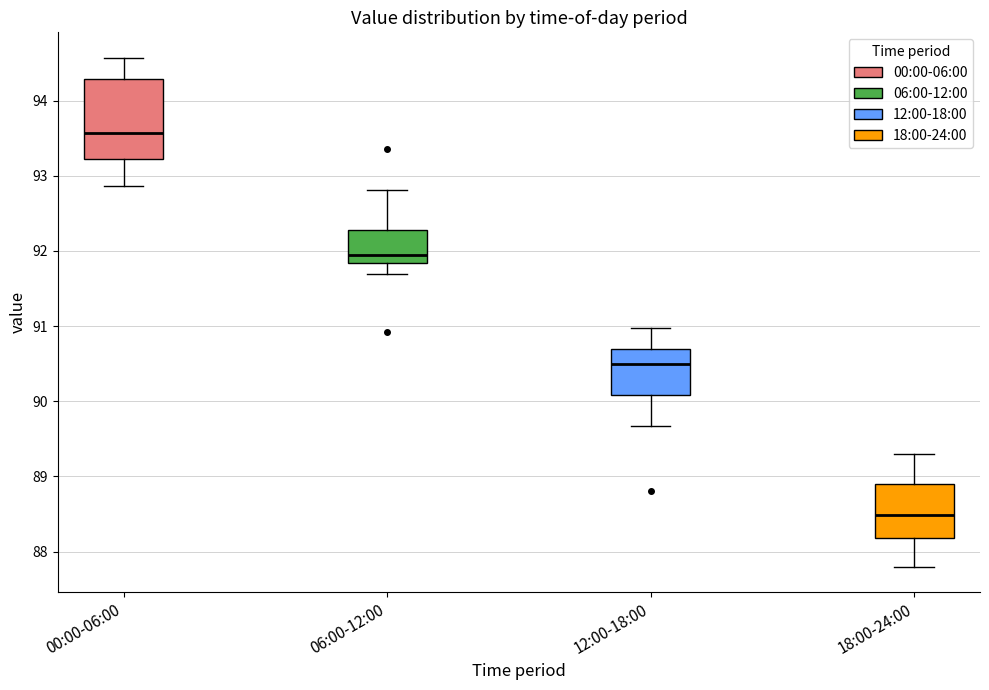

Which box is the tallest, from its lower edge to its upper edge?

00:00-06:00